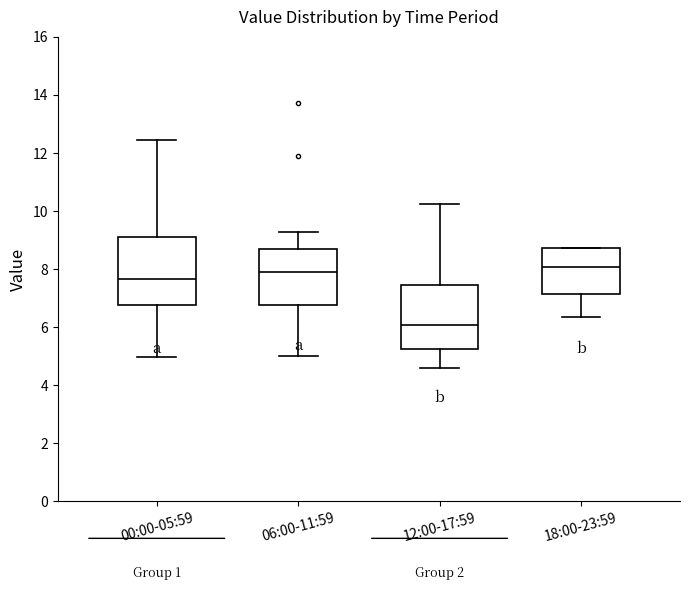

Reading left to right, read every box against the y-axis: the position of its median line, the range the box covers, and the ends of its whiskers. The values are not printed on the chart, so give them approximately, as read against the axis.

00:00-05:59: median 7.6, box 6.8 to 9.0, whiskers 5.0 to 12.4
06:00-11:59: median 7.8, box 6.8 to 8.6, whiskers 5.0 to 9.2
12:00-17:59: median 6.0, box 5.2 to 7.4, whiskers 4.6 to 10.2
18:00-23:59: median 8.0, box 7.2 to 8.8, whiskers 6.4 to 8.8